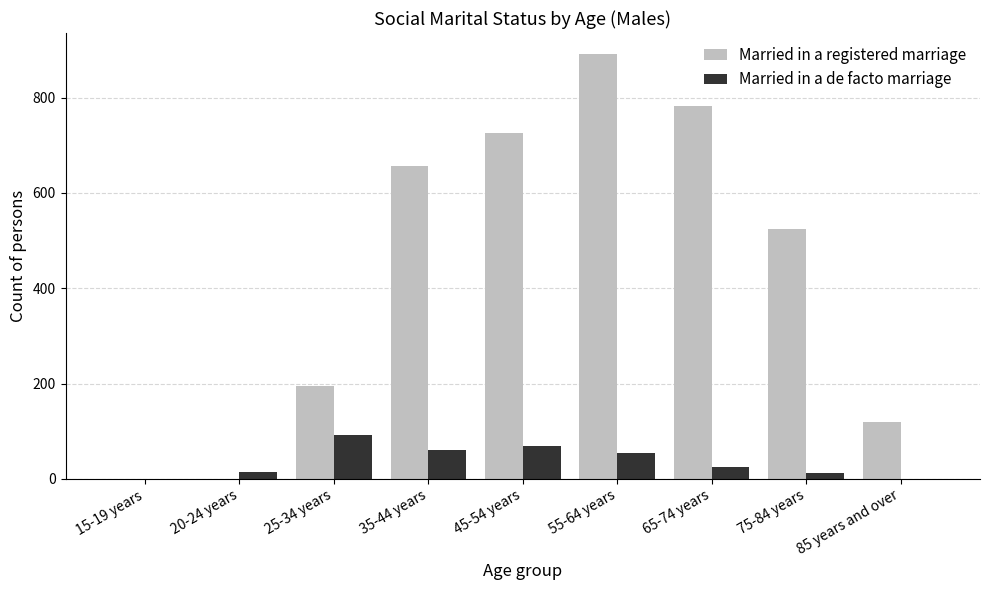

What is the maximum value shown in the chart?

891